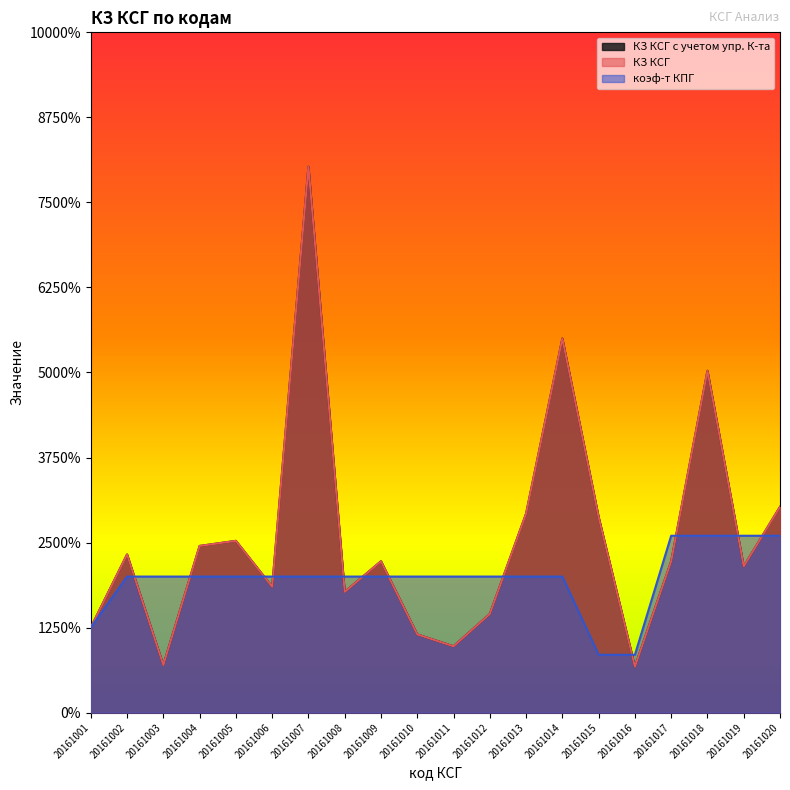

The value of КЗ КСГ с учетом упр. К-та at 20161017 is 0.9. True or false?

True